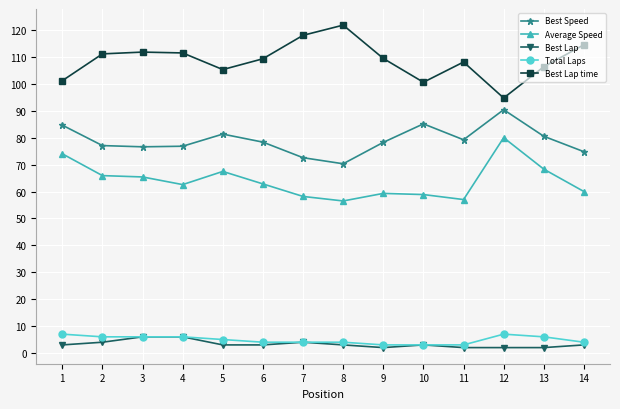

Is the value of Total Laps at 2 greater than the value of Best Lap time at 5?

No